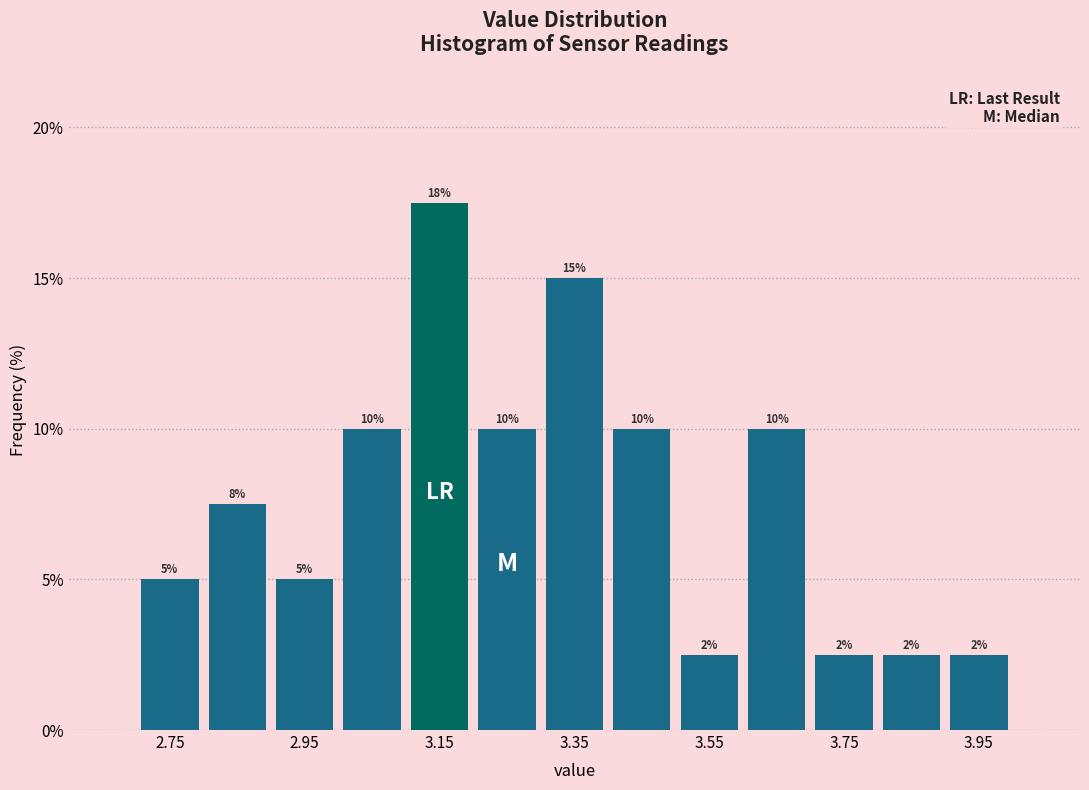

Which range on the x-axis has the tallest bar?

3.1 to 3.2